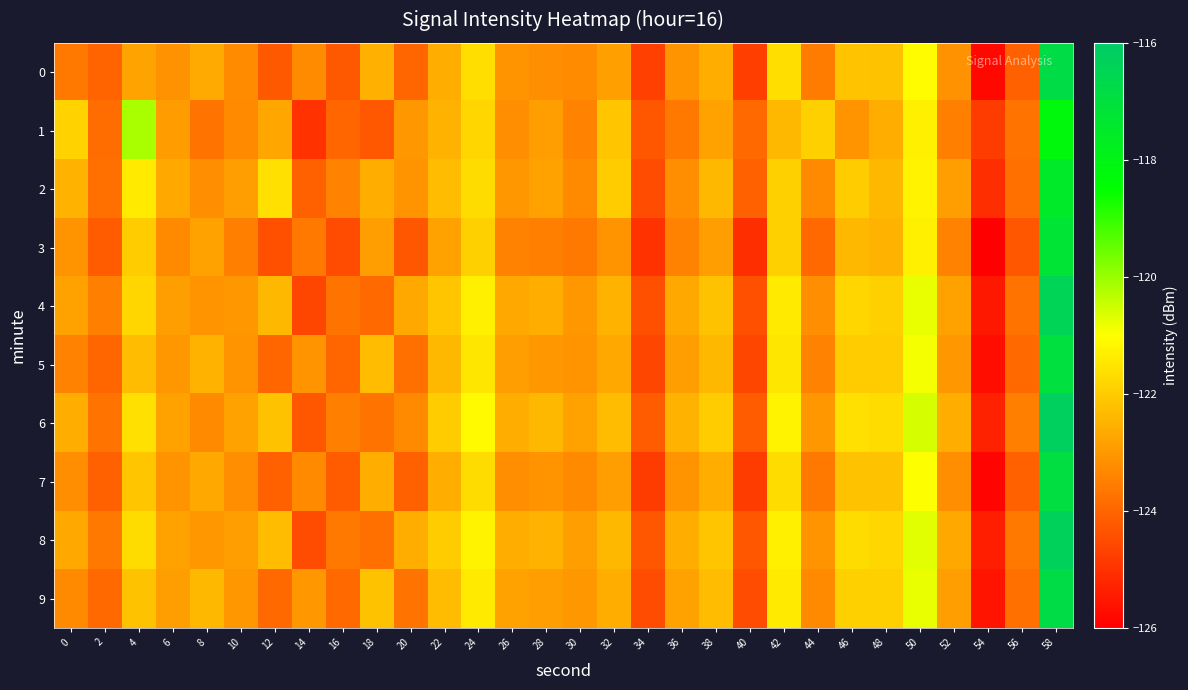

At which category does the chart reach its peak across all series?

58